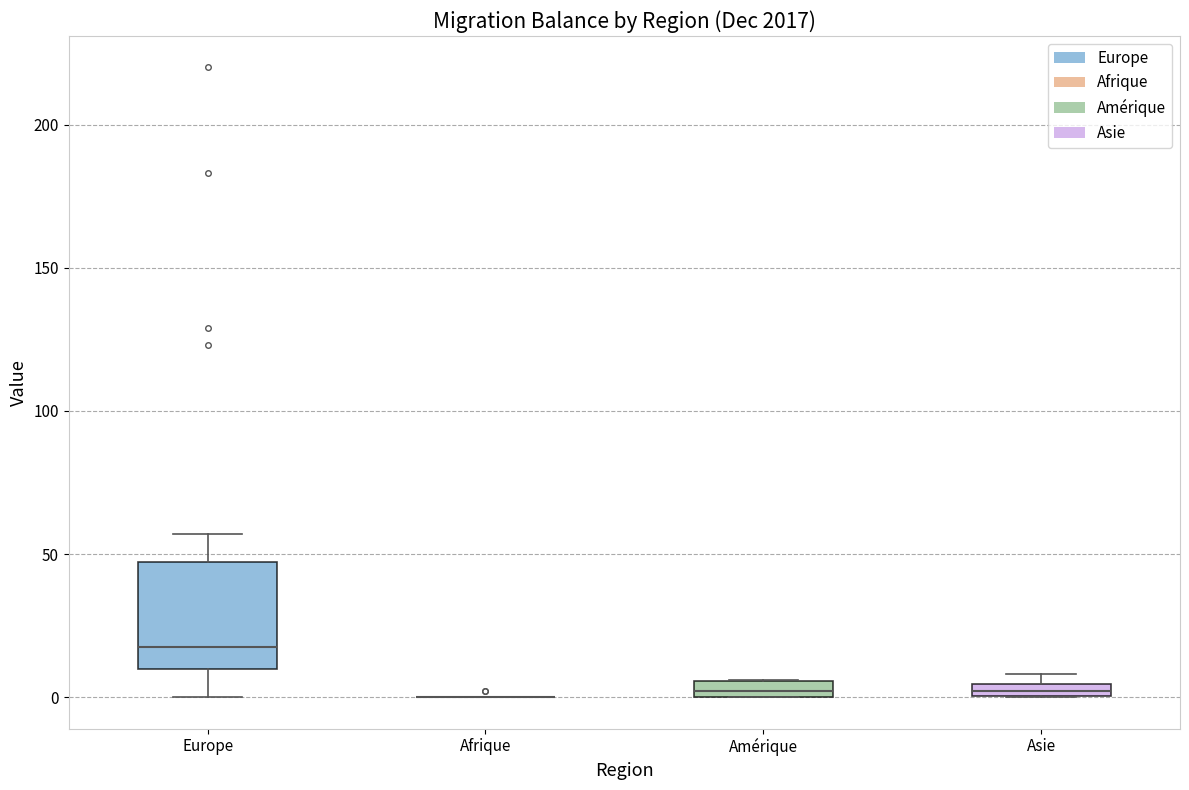

Which box is the tallest, from its lower edge to its upper edge?

Europe